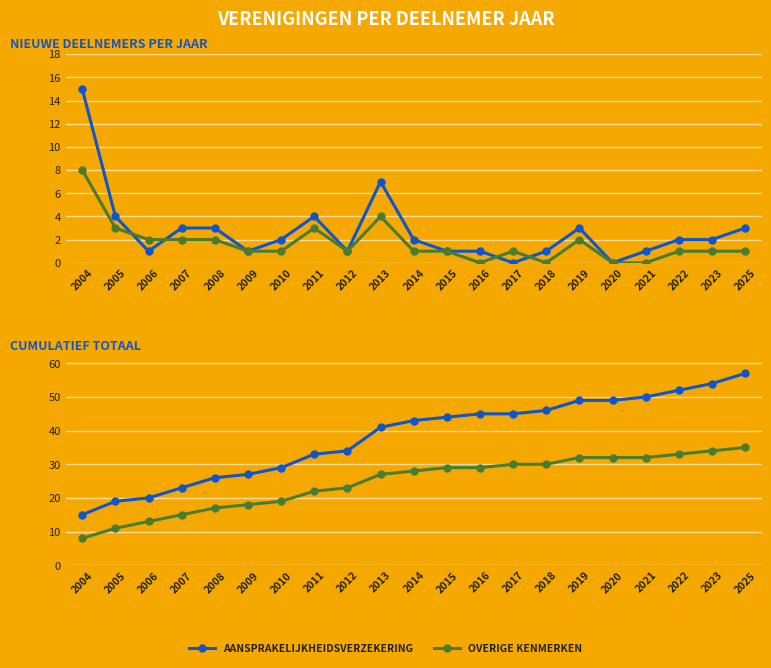

True or false: AANSPRAKELIJKHEIDSVERZEKERING and OVERIGE KENMERKEN cross at least once.

False